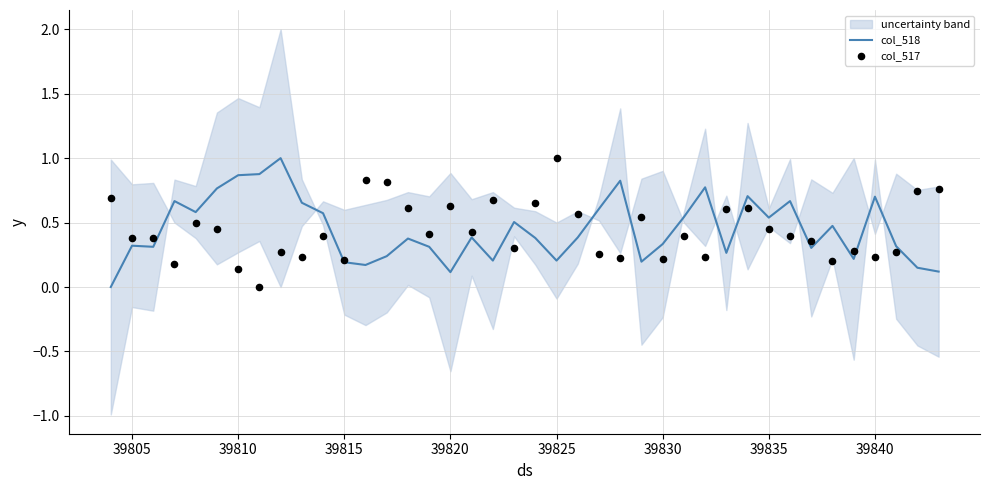

What is the maximum value for col_518?

1.0